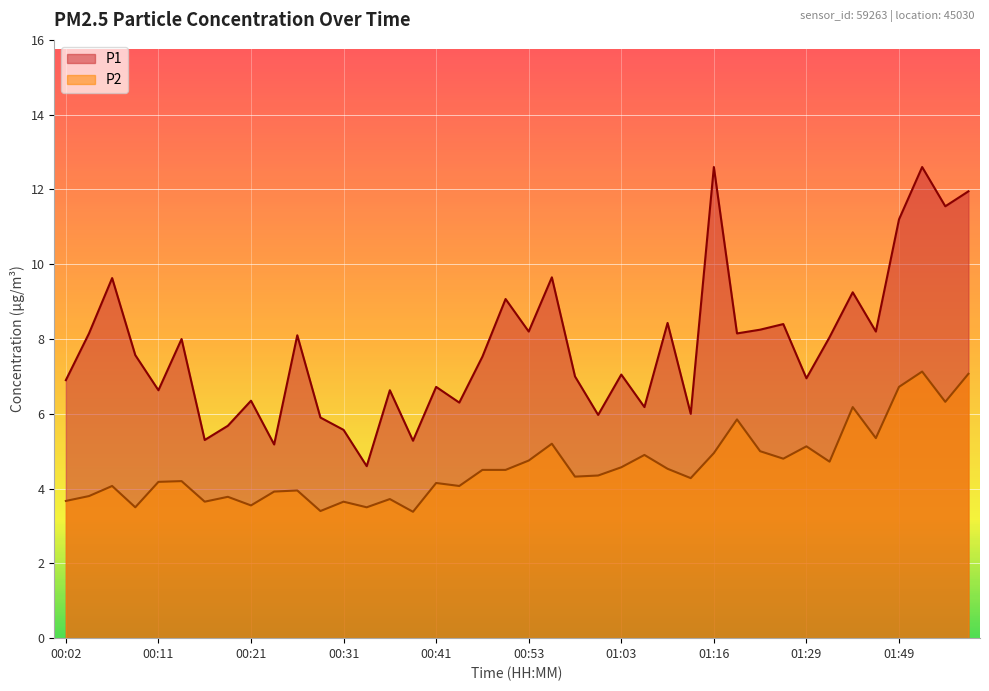

Rank the series at 00:53 from highest to lowest value.

P1, P2